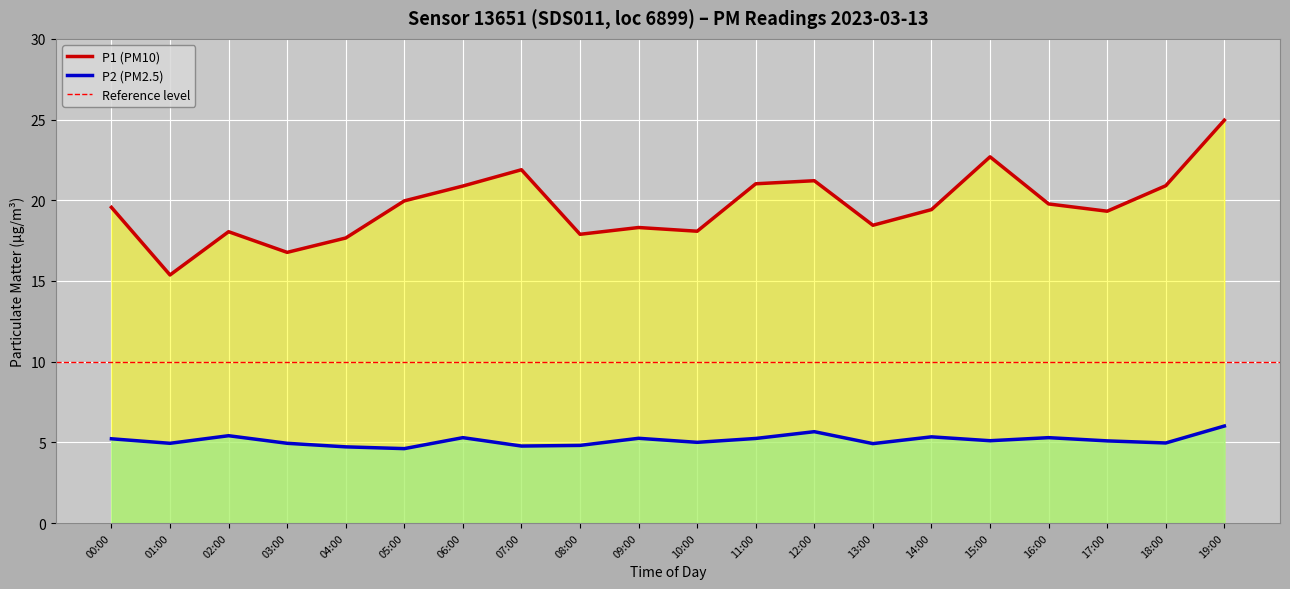

How many series are shown in this chart?

2